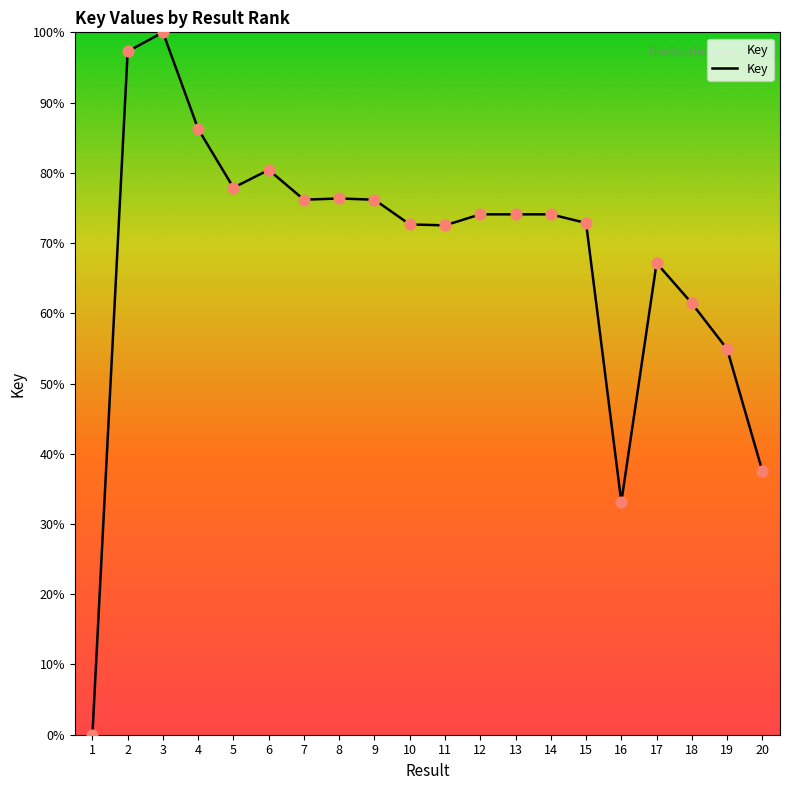

What is the change in value from 6 to 7?

-4.2